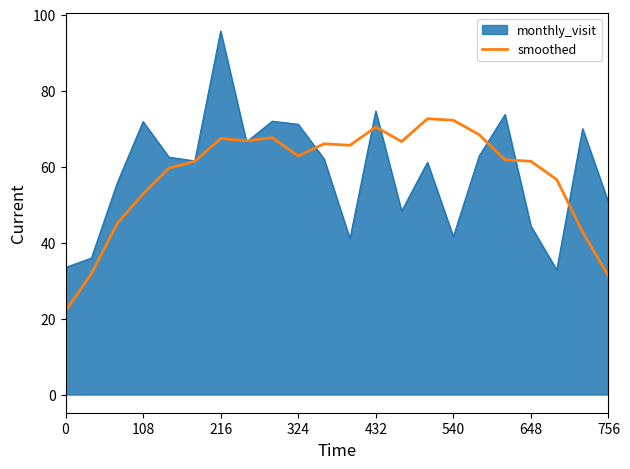

Which series has the widest spread of values?

monthly_visit